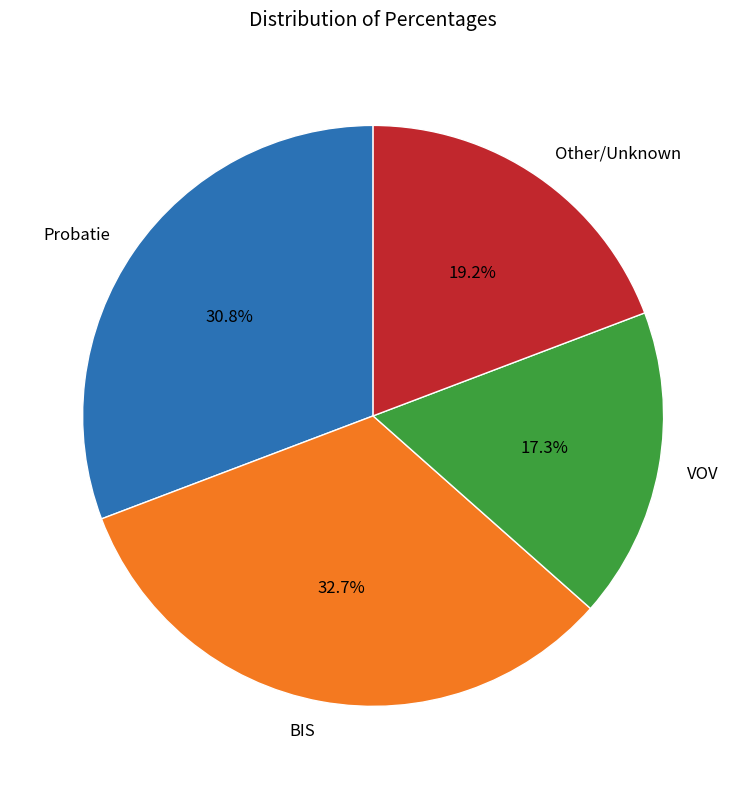

Which has a higher value, VOV or BIS?

BIS